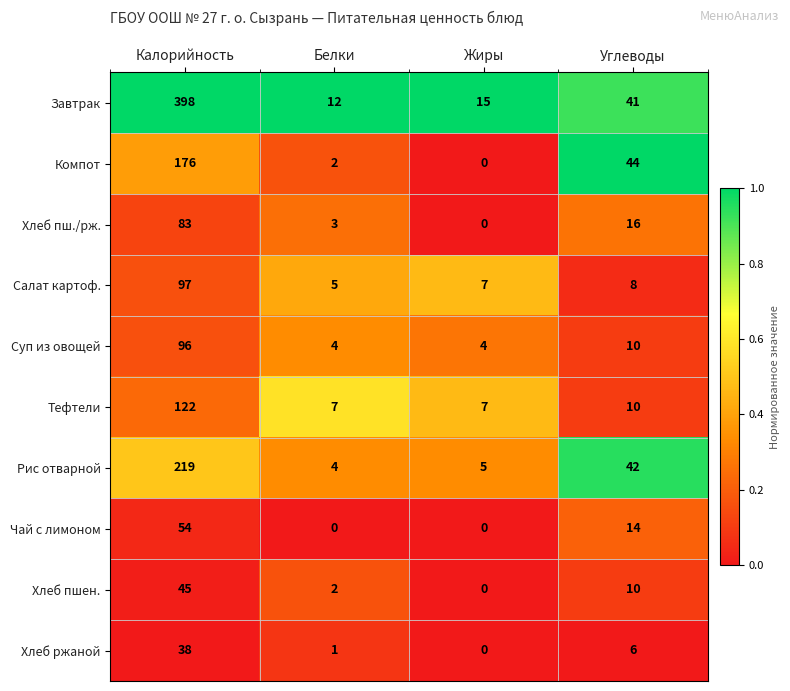

Rank the series by their maximum value, from highest to lowest.

Завтрак, Рис отварной, Компот, Тефтели, Салат картоф., Суп из овощей, Хлеб пш./рж., Чай с лимоном, Хлеб пшен., Хлеб ржаной